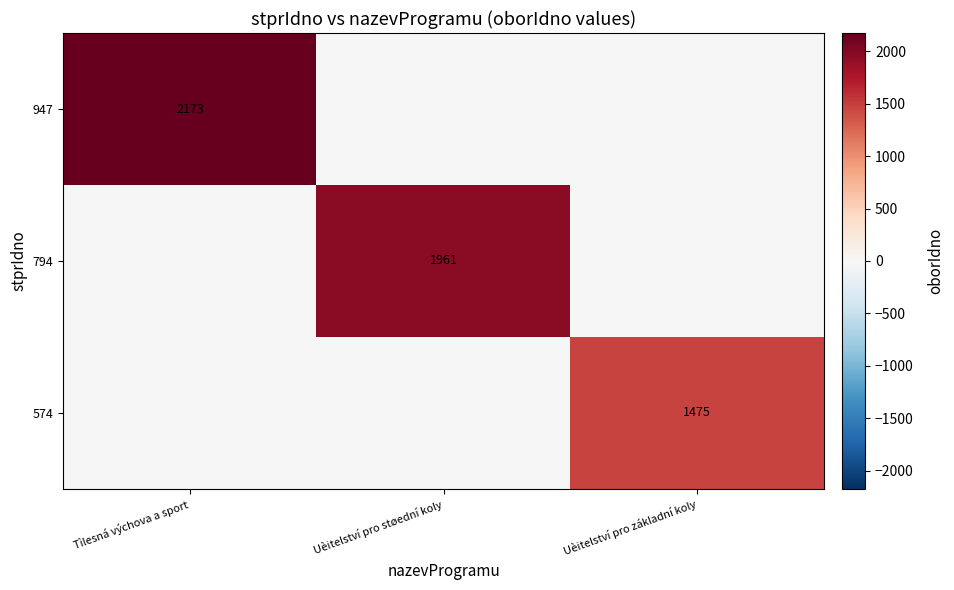

The value of 574 at Uèitelství pro základní koly is 1475. True or false?

True